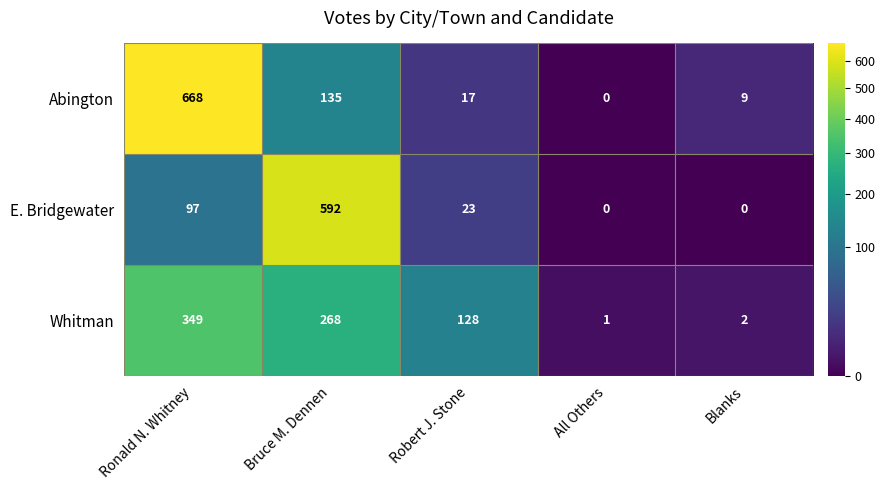

What is the difference between the maximum and second lowest values in the Abington series?

659